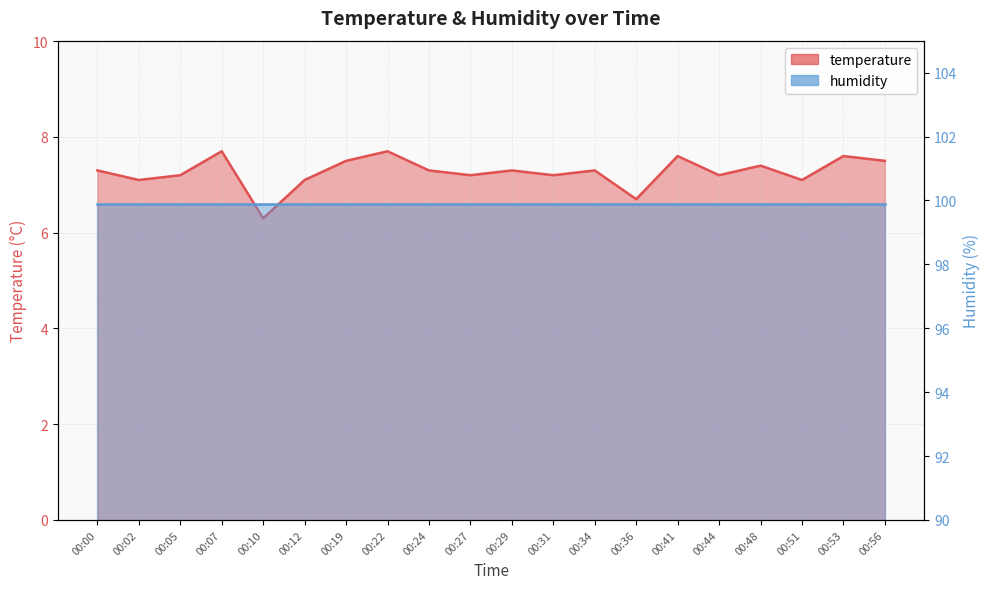

What is the ratio of the value at 00:29 to the value at 00:51?

1.0